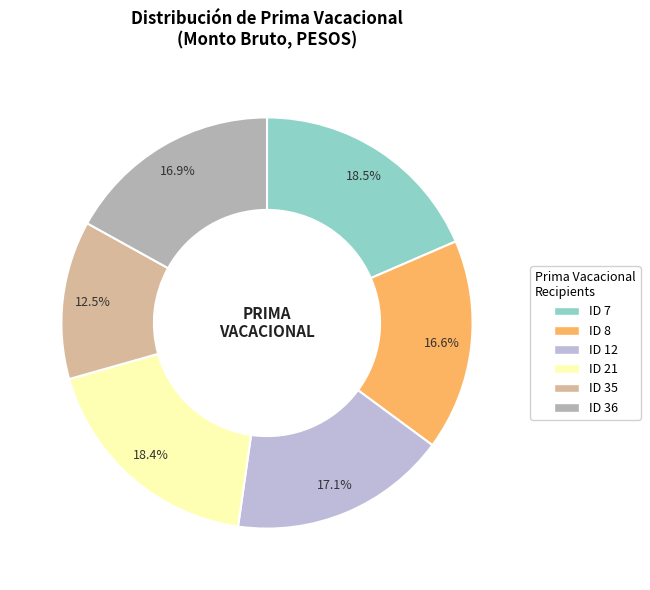

How many slices are in this pie chart?

6